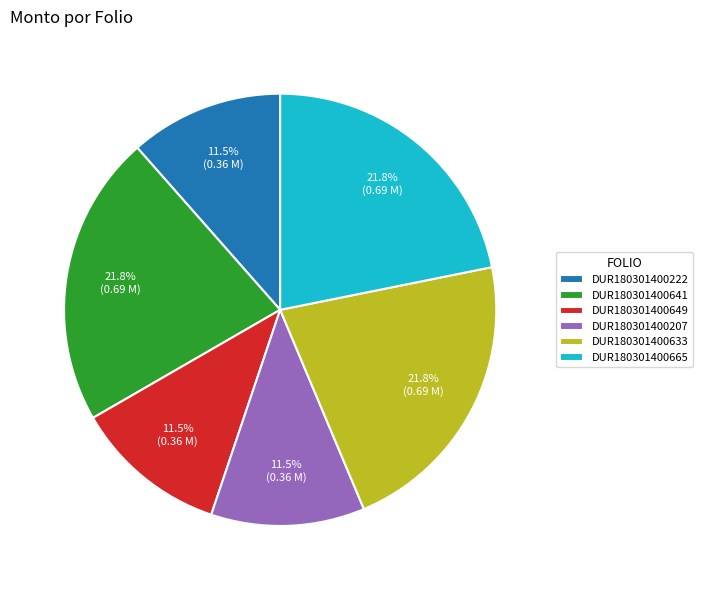

Is there a majority slice in this chart?

No